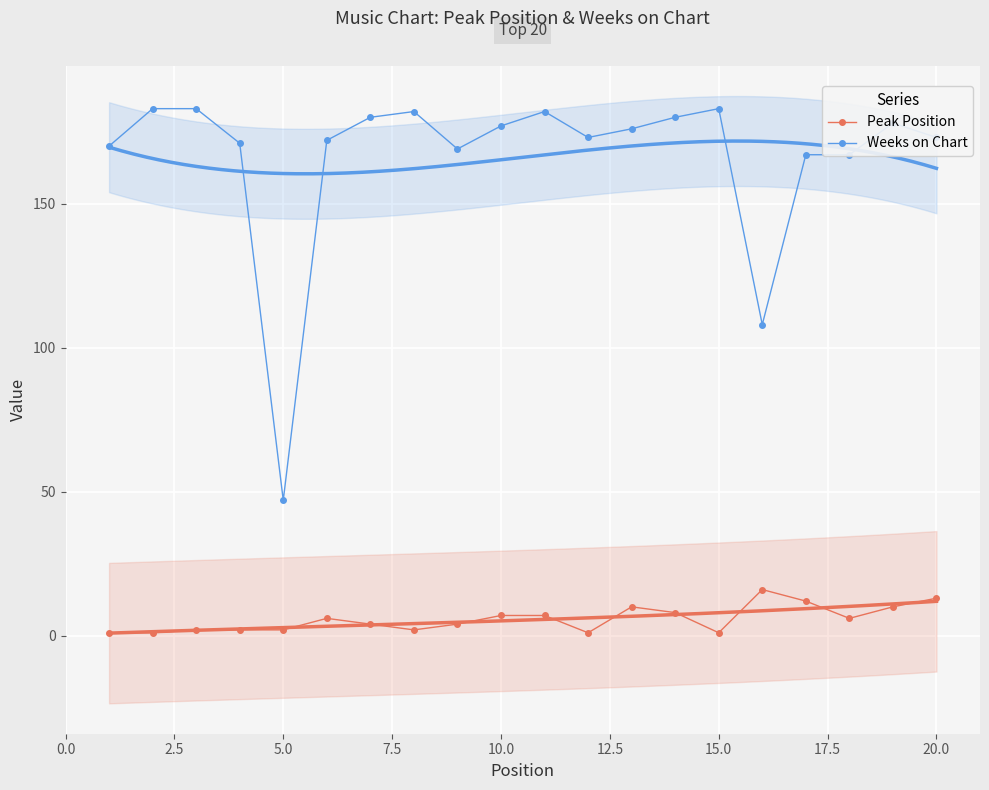

At which category does Weeks on Chart reach its first local valley?

5.0